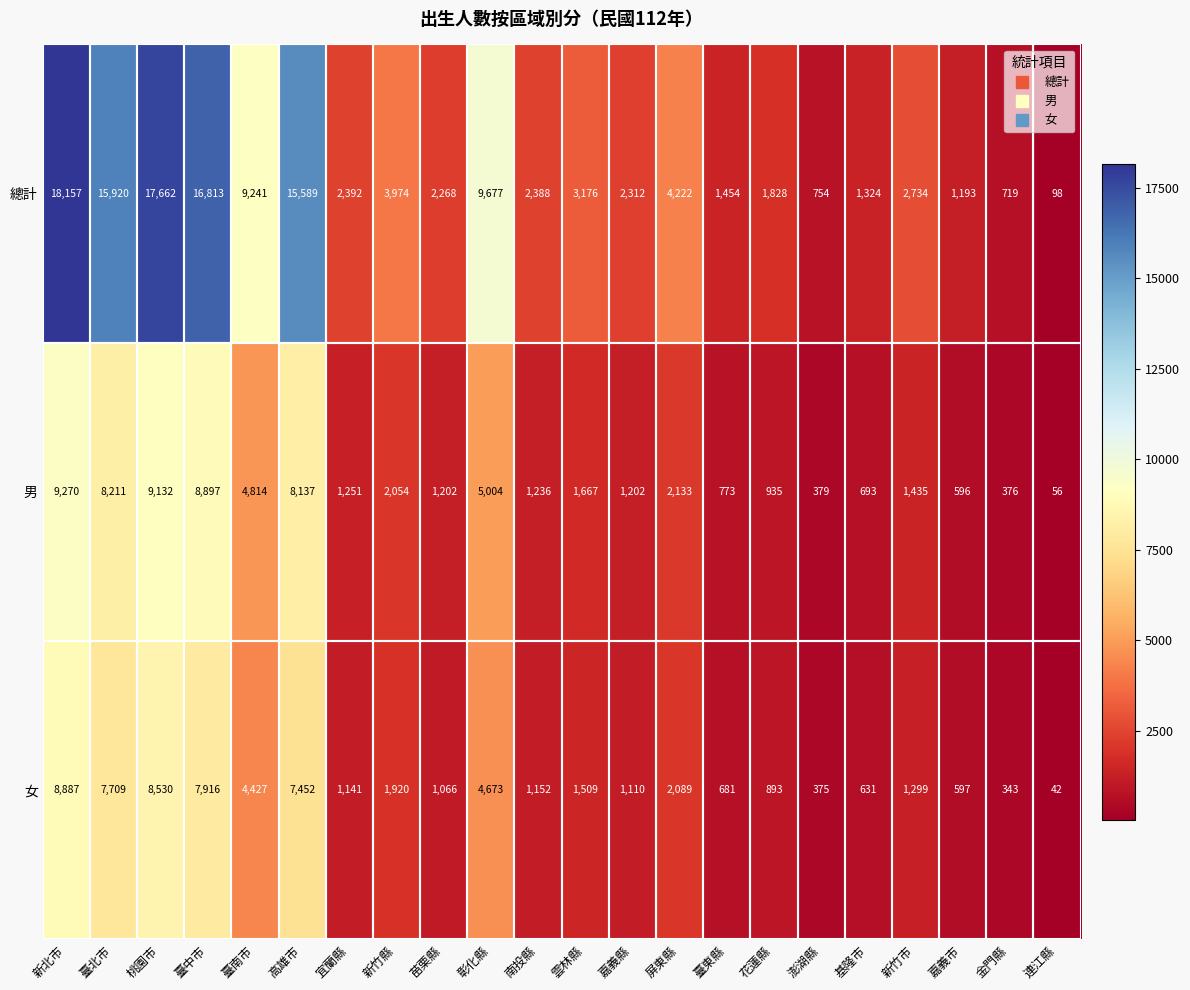

At which category is the sum across all series the highest?

新北市